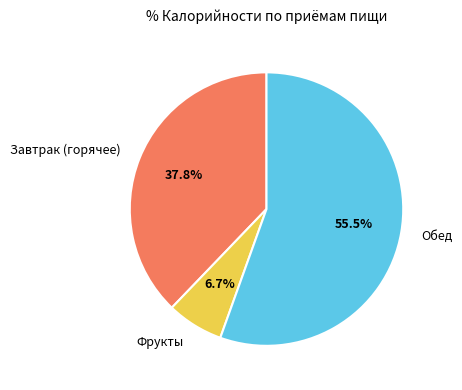

What portion of the pie excludes Обед?

44.5%